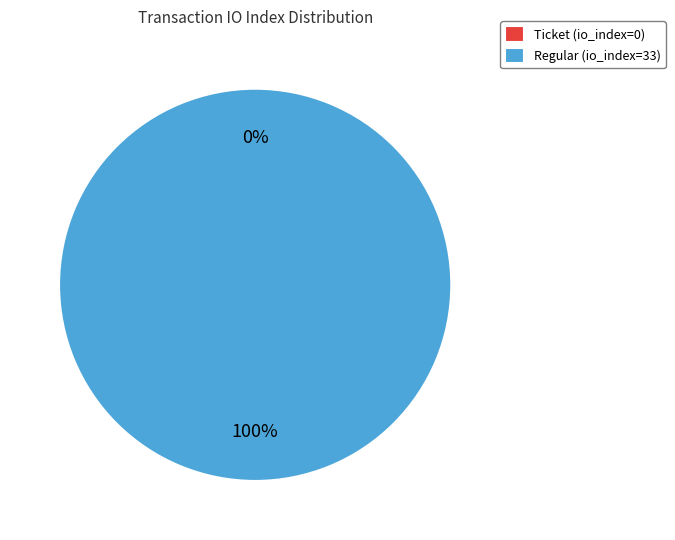

What is the largest slice in the pie chart?

Regular (io_index=33)